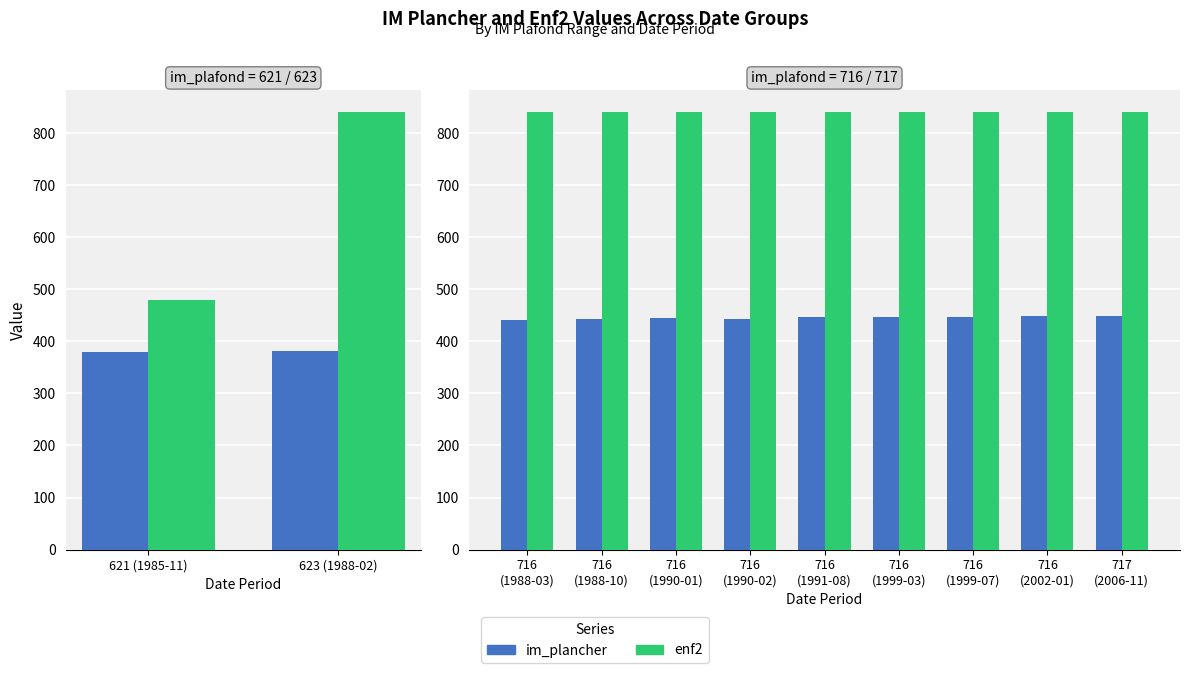

Count the number of data series in this chart.

2